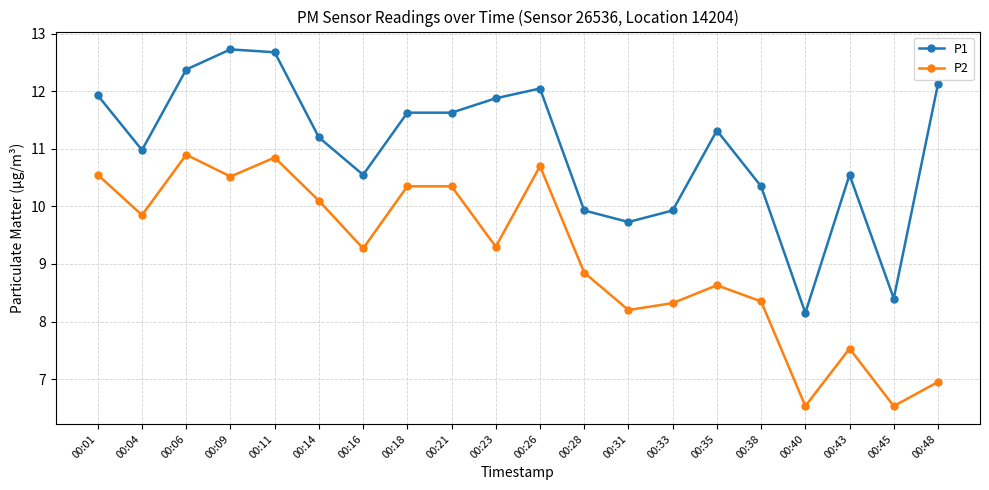

True or false: P2 and P1 intersect in this chart.

False